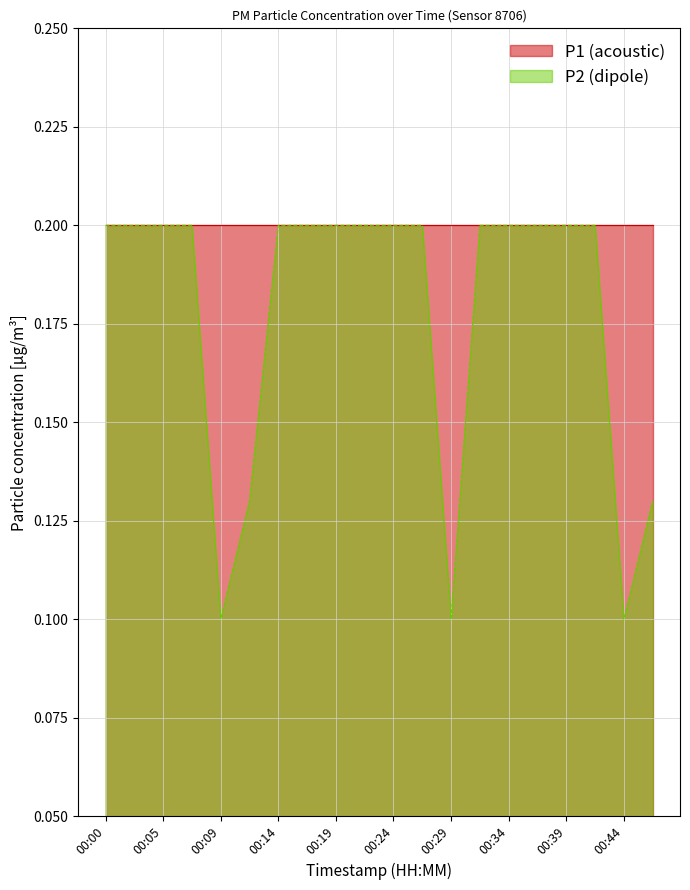

What is the value of the 13th point from the left?

0.1